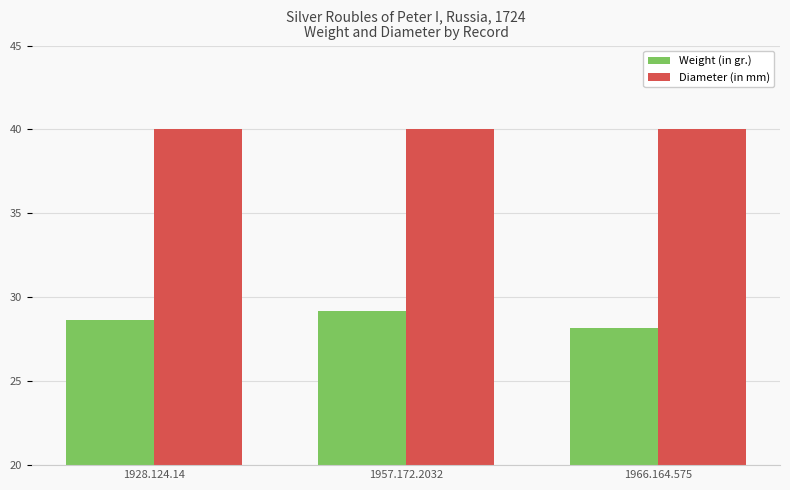

What is the spread (max minus min) of values at 1966.164.575?

11.8